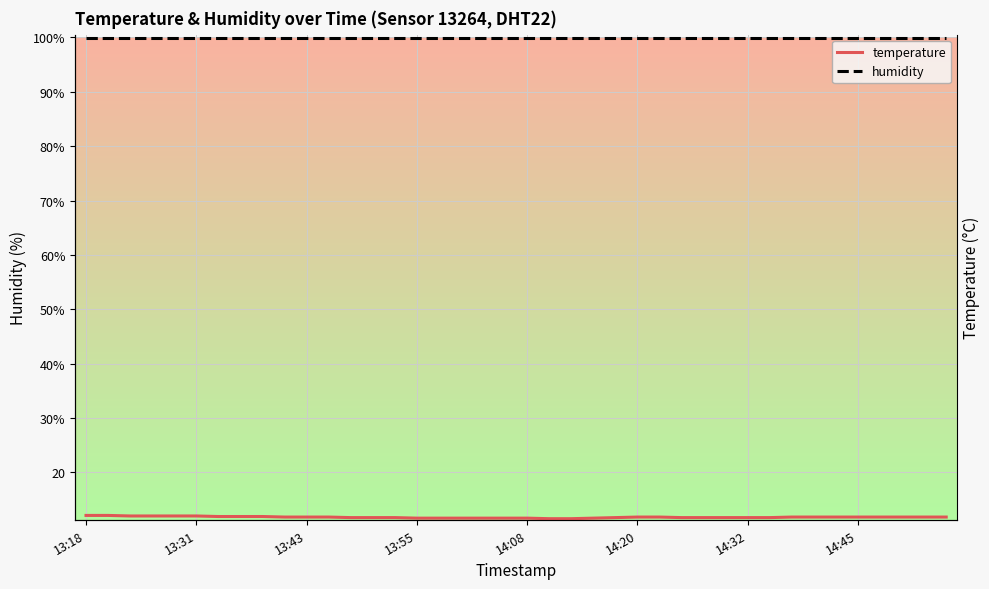

Reading left to right, extract all data points from this chart.

temperature: 12.1	12.1	12.0	12.0	12.0	12.0	11.9	11.9	11.9	11.8	11.8	11.8	11.7	11.7	11.7	11.6	11.6	11.6	11.6	11.6	11.6	11.5	11.5	11.6	11.7	11.8	11.8	11.7	11.7	11.7	11.7	11.7	11.8	11.8	11.8	11.8	11.8	11.8	11.8	11.8
humidity: 99.9	99.9	99.9	99.9	99.9	99.9	99.9	99.9	99.9	99.9	99.9	99.9	99.9	99.9	99.9	99.9	99.9	99.9	99.9	99.9	99.9	99.9	99.9	99.9	99.9	99.9	99.9	99.9	99.9	99.9	99.9	99.9	99.9	99.9	99.9	99.9	99.9	99.9	99.9	99.9